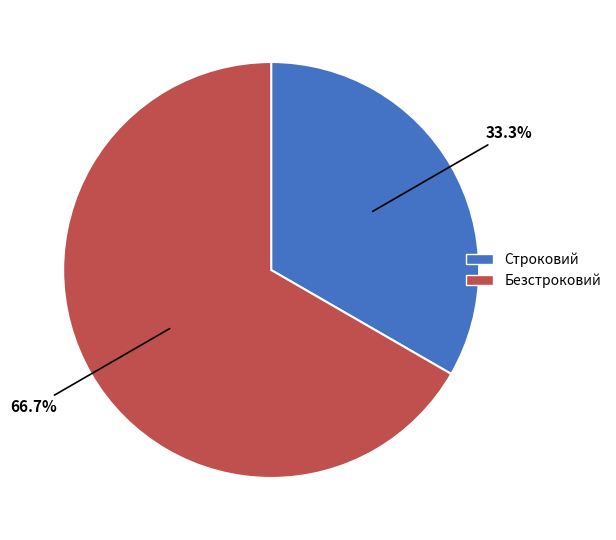

What percentage is the Безстроковий slice, to the nearest percent?

67%